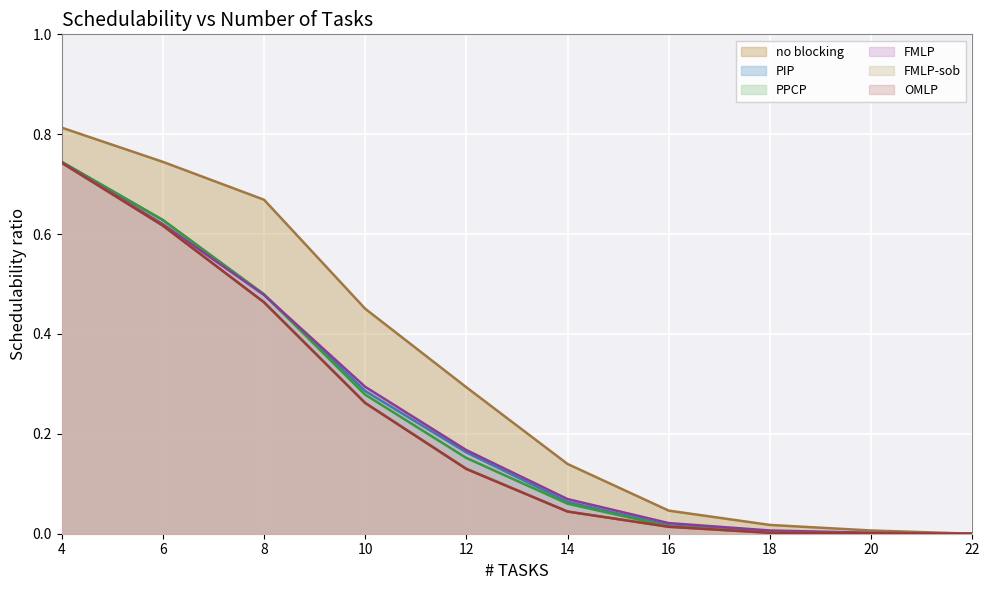

What is the total value across all series at 14?

0.4